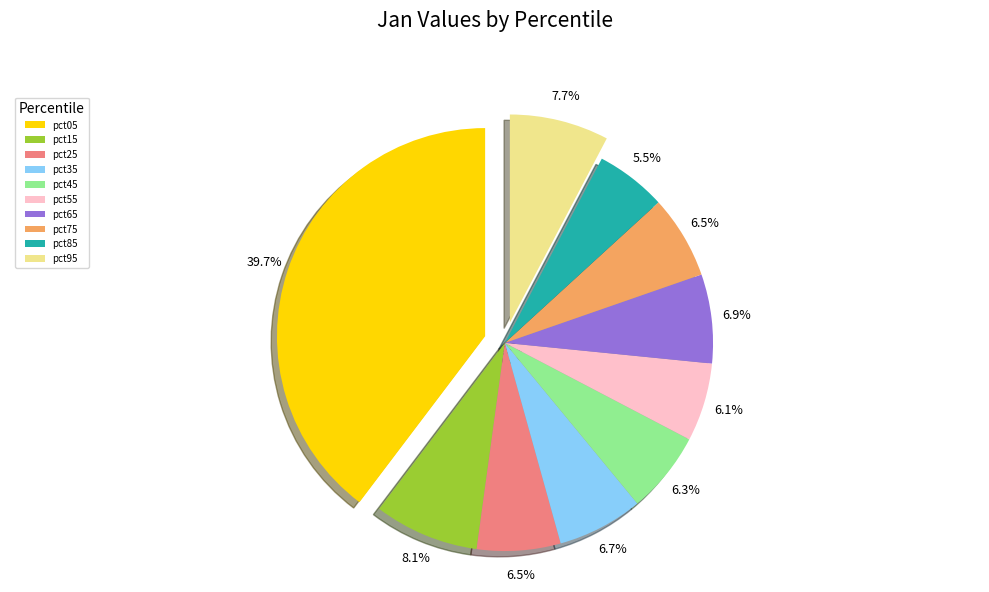

Combined, do pct45 and pct55 account for over 50%?

No